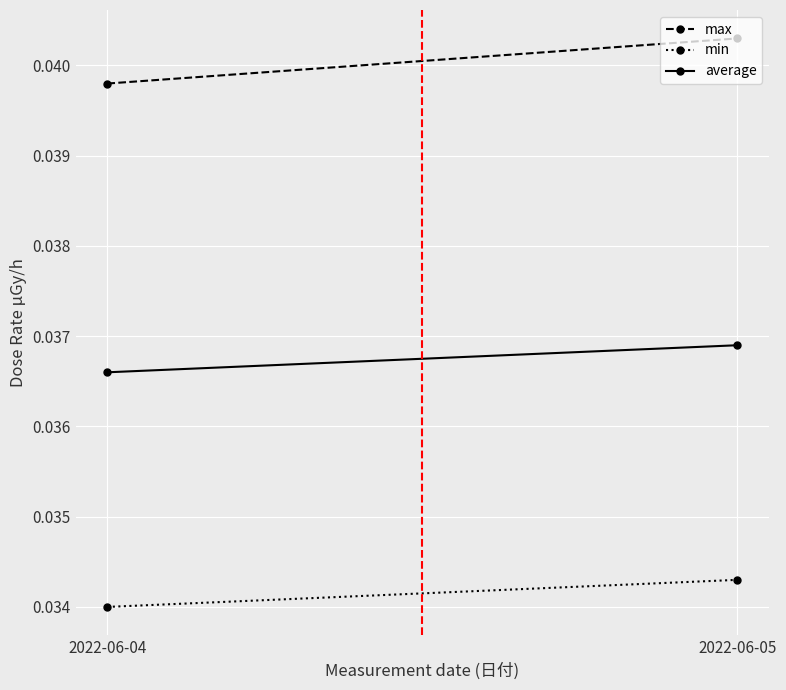

Rank the categories by average value from highest to lowest.

2022-06-05, 2022-06-04